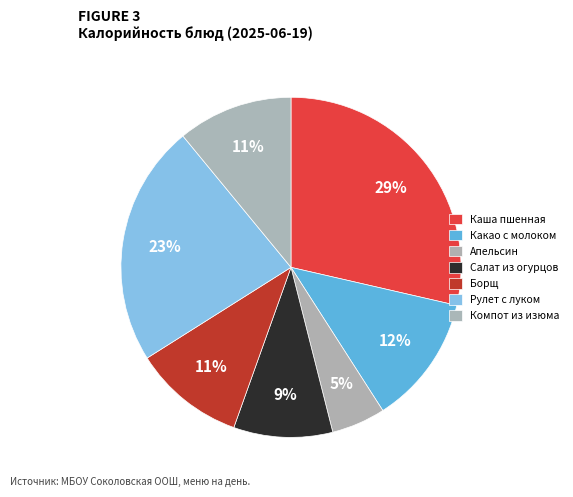

Is there a majority slice in this chart?

No